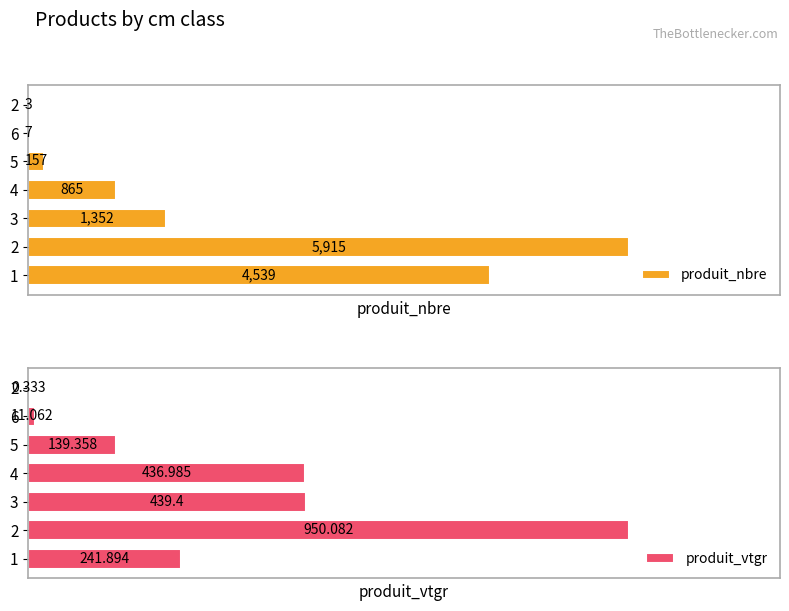

Rank the series by their average value, from highest to lowest.

produit_nbre, produit_vtgr